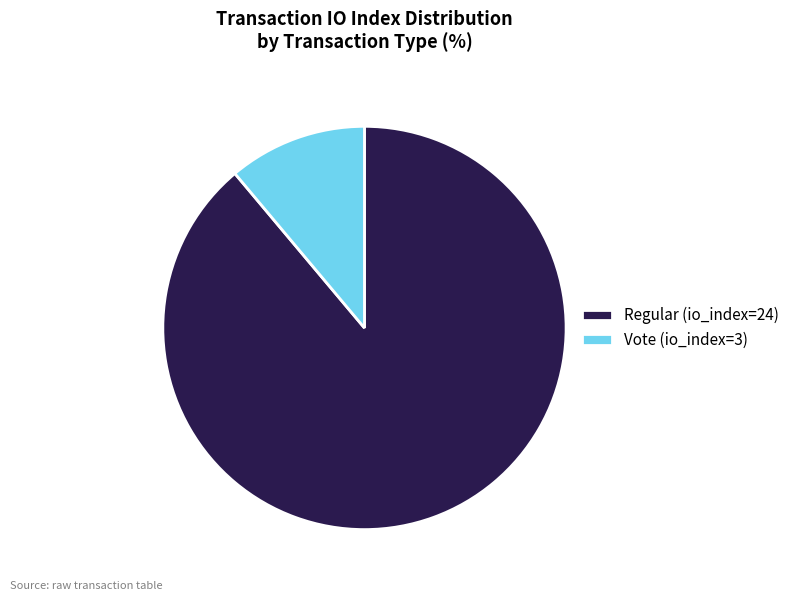

Does any single category account for the majority?

Yes